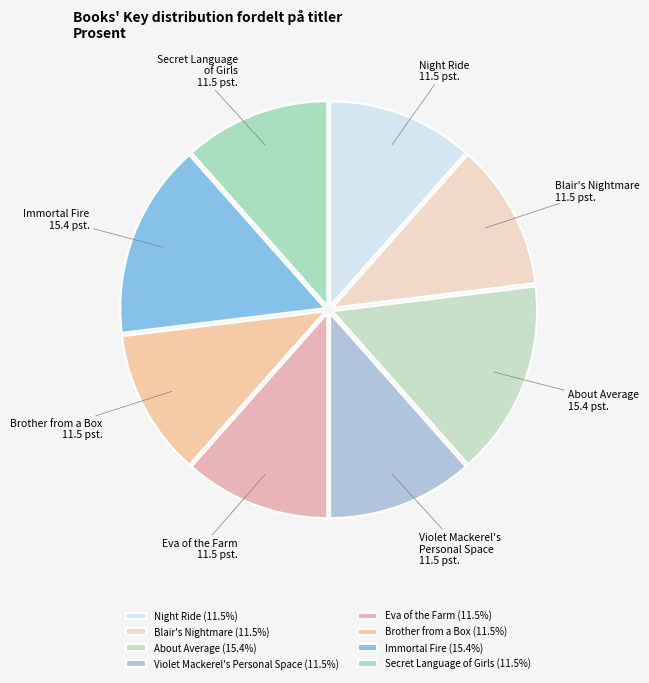

Which has a higher value, Violet Mackerel's Personal Space or Immortal Fire?

Immortal Fire